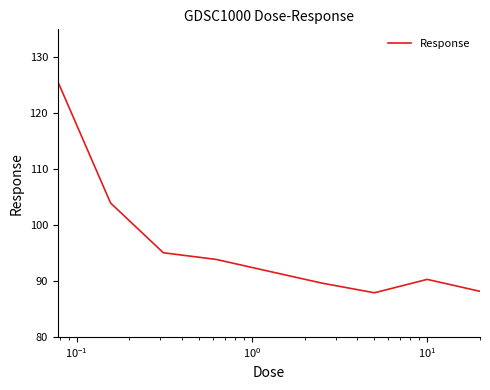

What is the greatest value displayed?

125.7